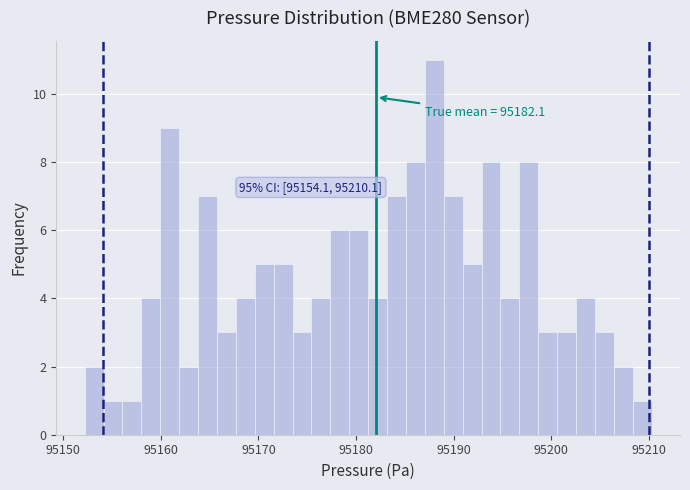

Around what value on the x-axis is the tallest bar? Give the approximate position of its centre, as read against the axis.

95188